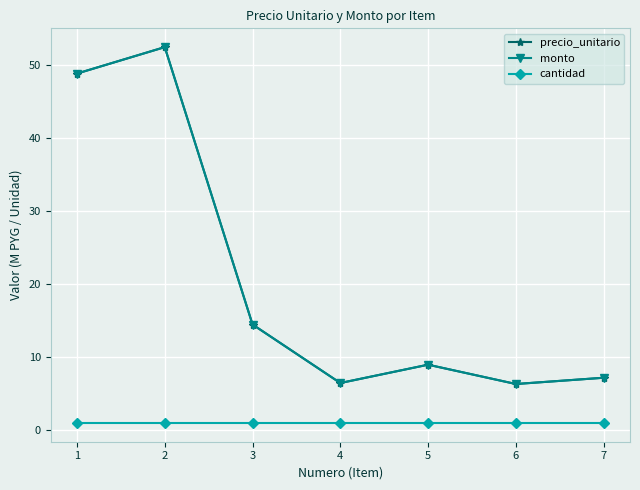

What is the difference between the second highest and minimum values in the precio_unitario series?

42.4